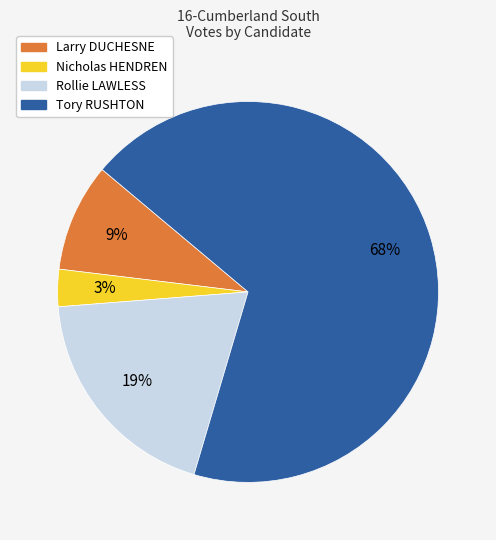

The Tory RUSHTON slice represents 83% of the pie. True or false?

False